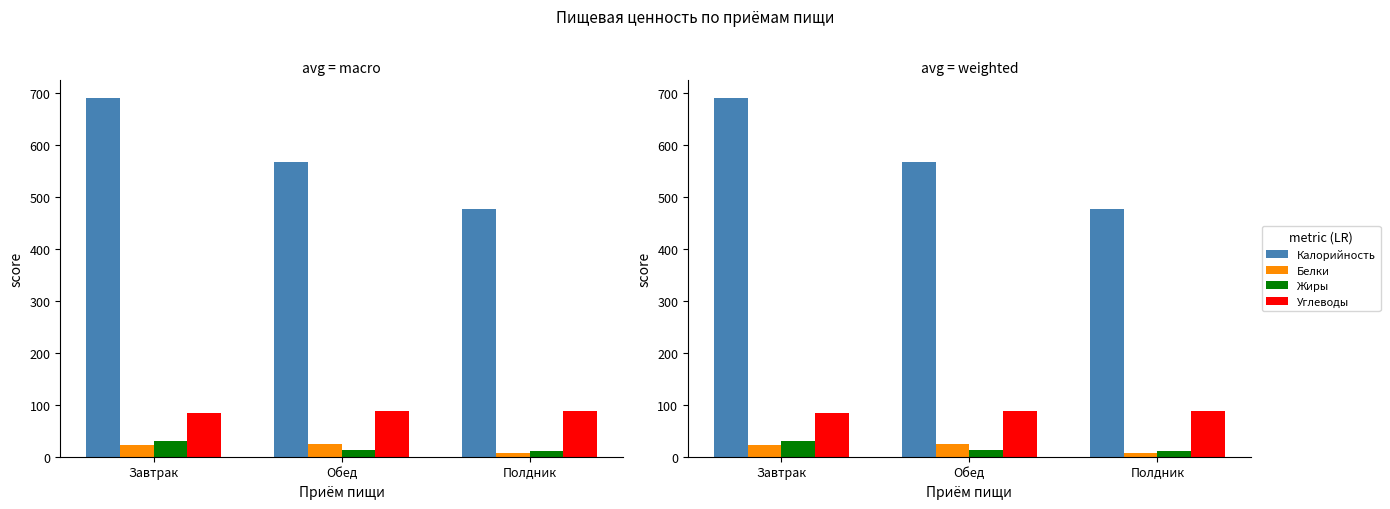

At Полдник, list the series in order from smallest to largest.

Белки, Жиры, Углеводы, Калорийность